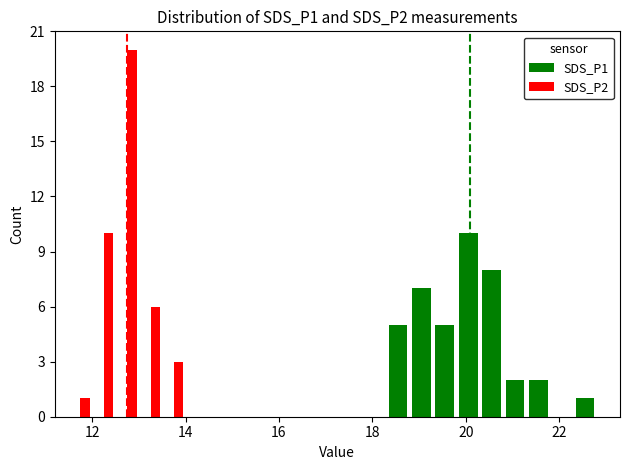

Between 7 and 37, which series saw the biggest shift?

SDS_P1